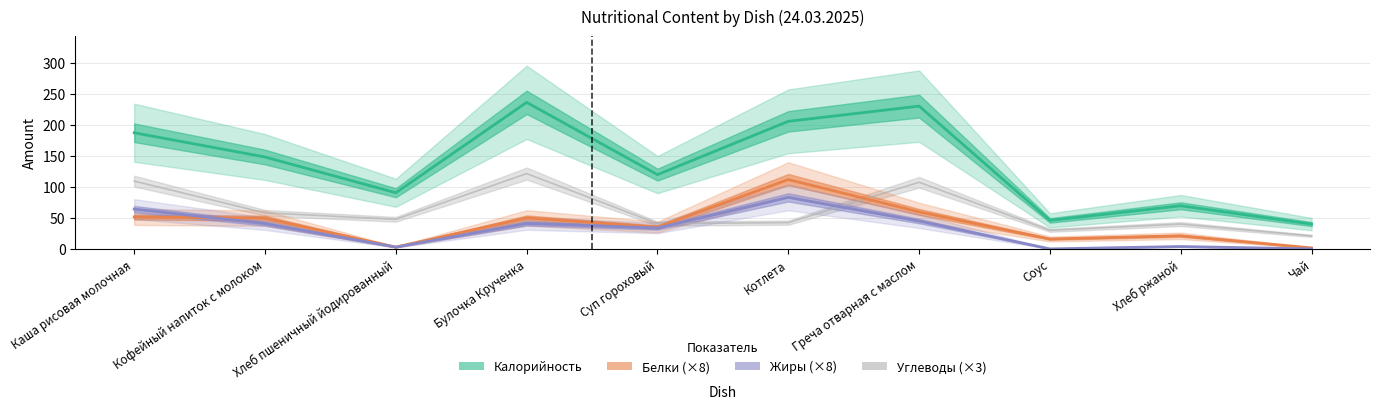

Reading right to left, what are all the values shown in this chart?

Калорийность: 40.0	69.6	46.0	230.4	205.9	119.9	236.5	90.6	148.3	187.4
Белки: 1.6	21.1	16.0	59.7	111.9	35.1	50.0	2.9	49.6	51.5
Жиры: 0.0	3.8	0.0	44.9	83.1	33.8	41.1	2.9	40.8	64.2
Углеводы: 21.0	40.1	30.0	107.5	42.4	40.8	121.6	47.8	58.2	109.4